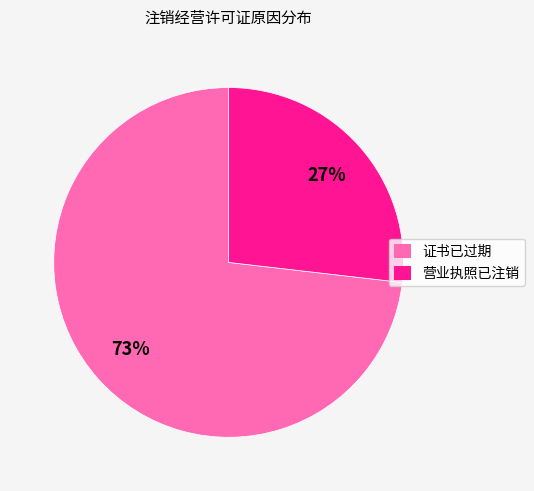

Which has a higher value, 营业执照已注销 or 证书已过期?

证书已过期